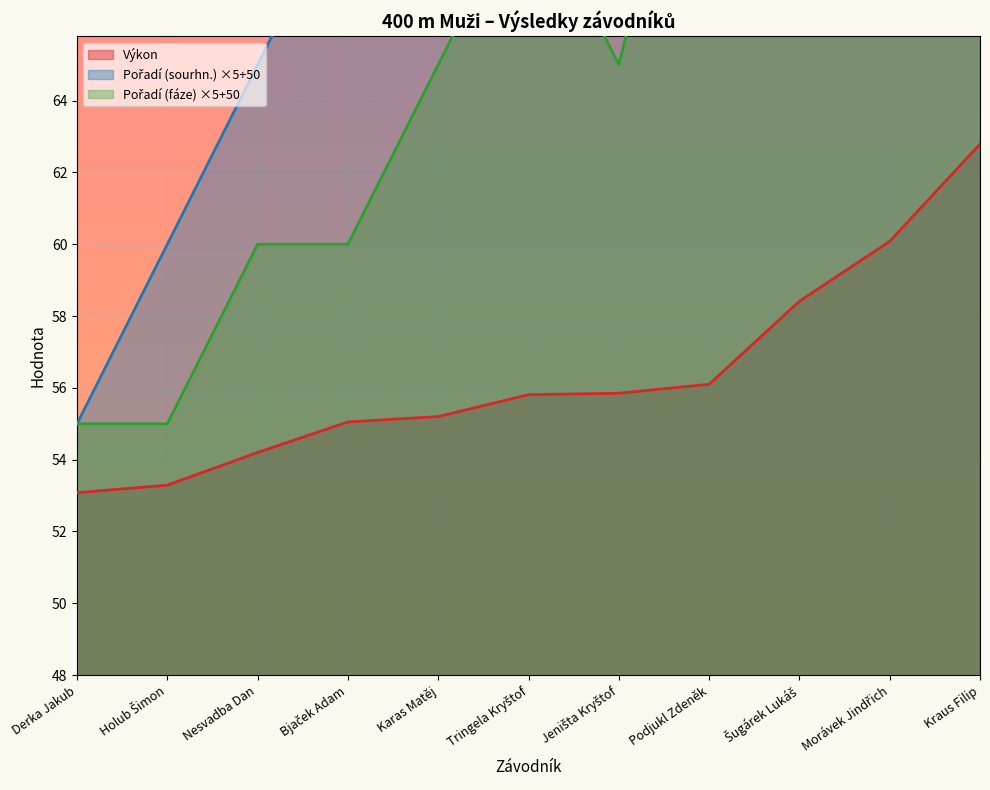

At which category does Pořadí (fáze) reach its first local peak?

Tringela Kryštof